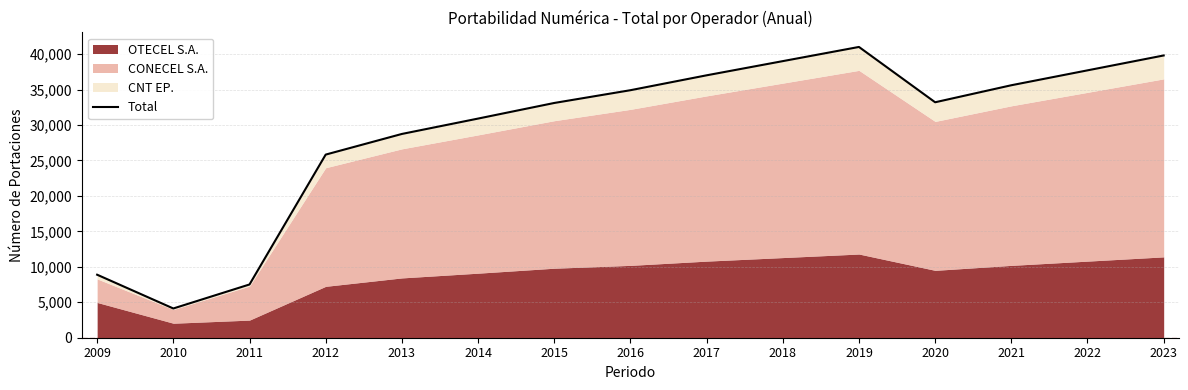

Where is the data nearest to the value 22562?

2012